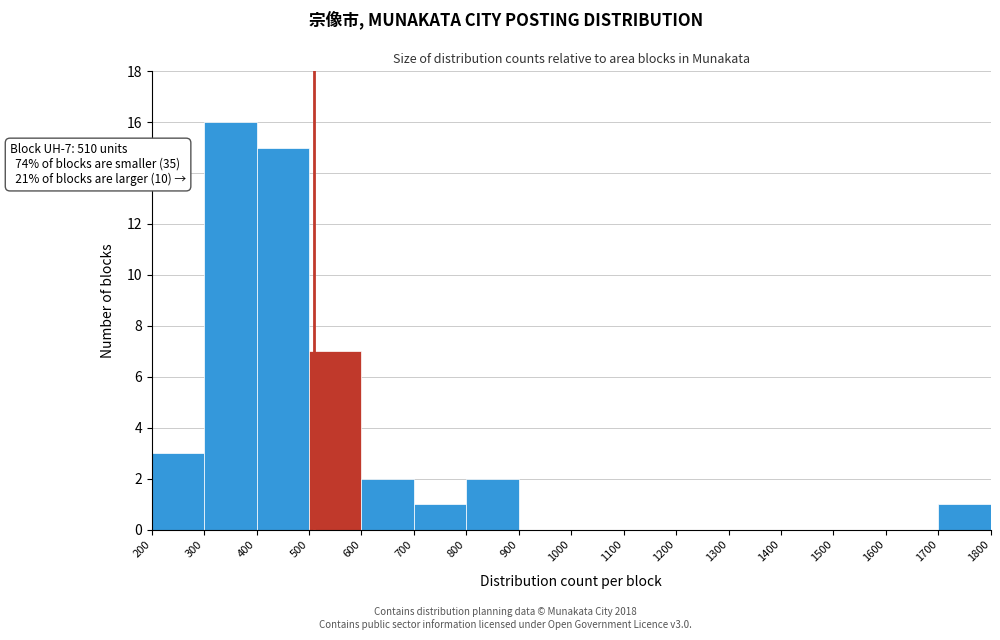

Over which range of the x-axis is the bar tallest?

300 to 400